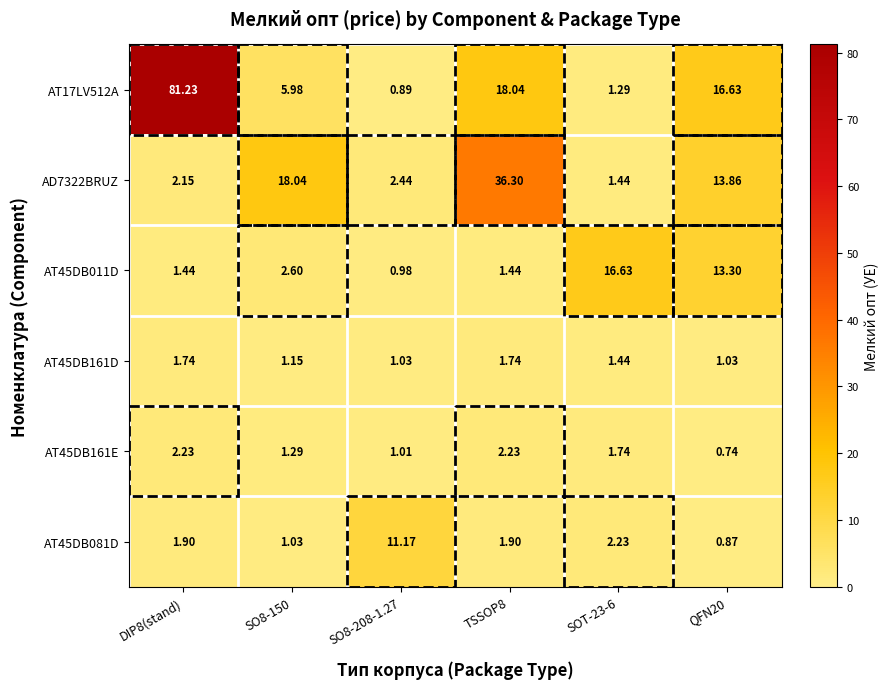

Is the value of AT45DB161E at SOT-23-6 greater than the value of AD7322BRUZ at SO8-150?

No